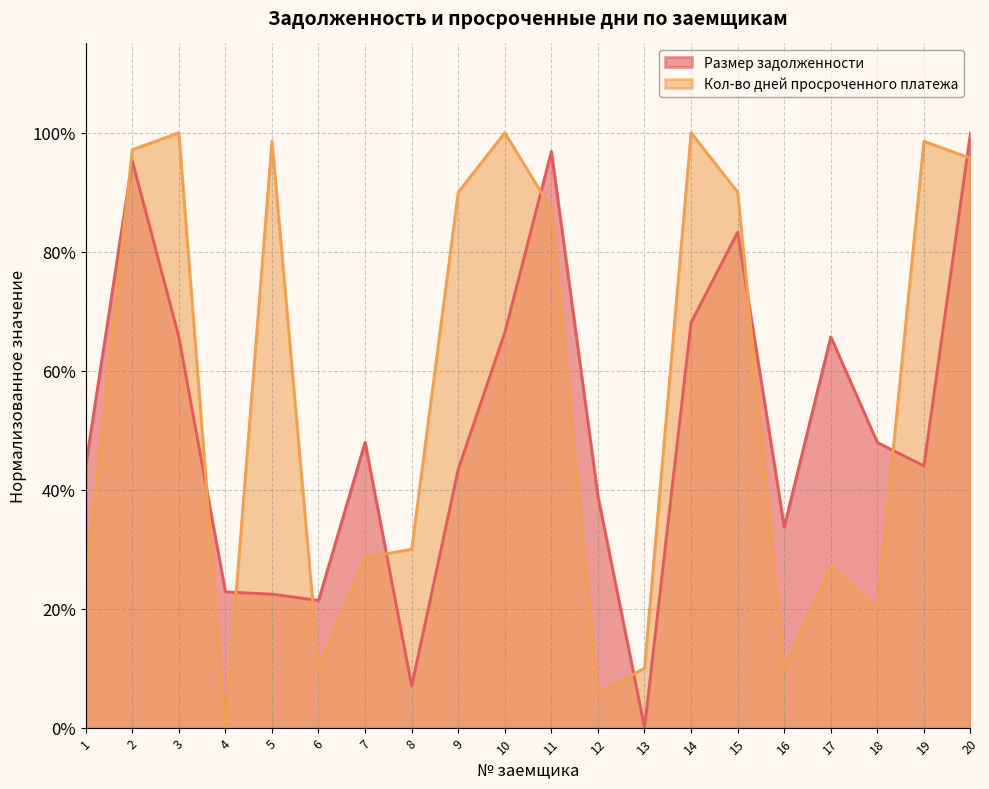

What is the spread (max minus min) of values at 4?

0.2